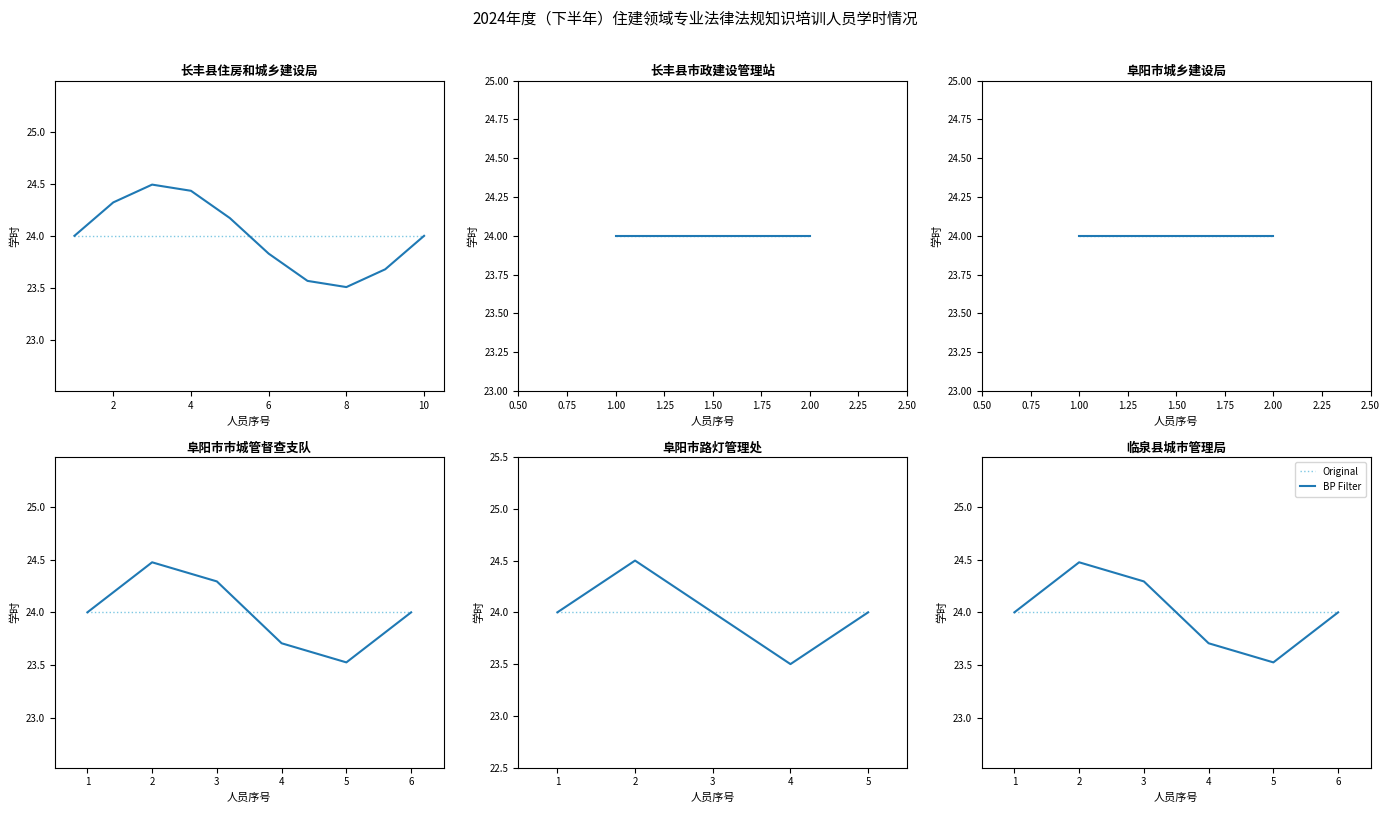

At which category does BP Filter reach its first local peak?

2